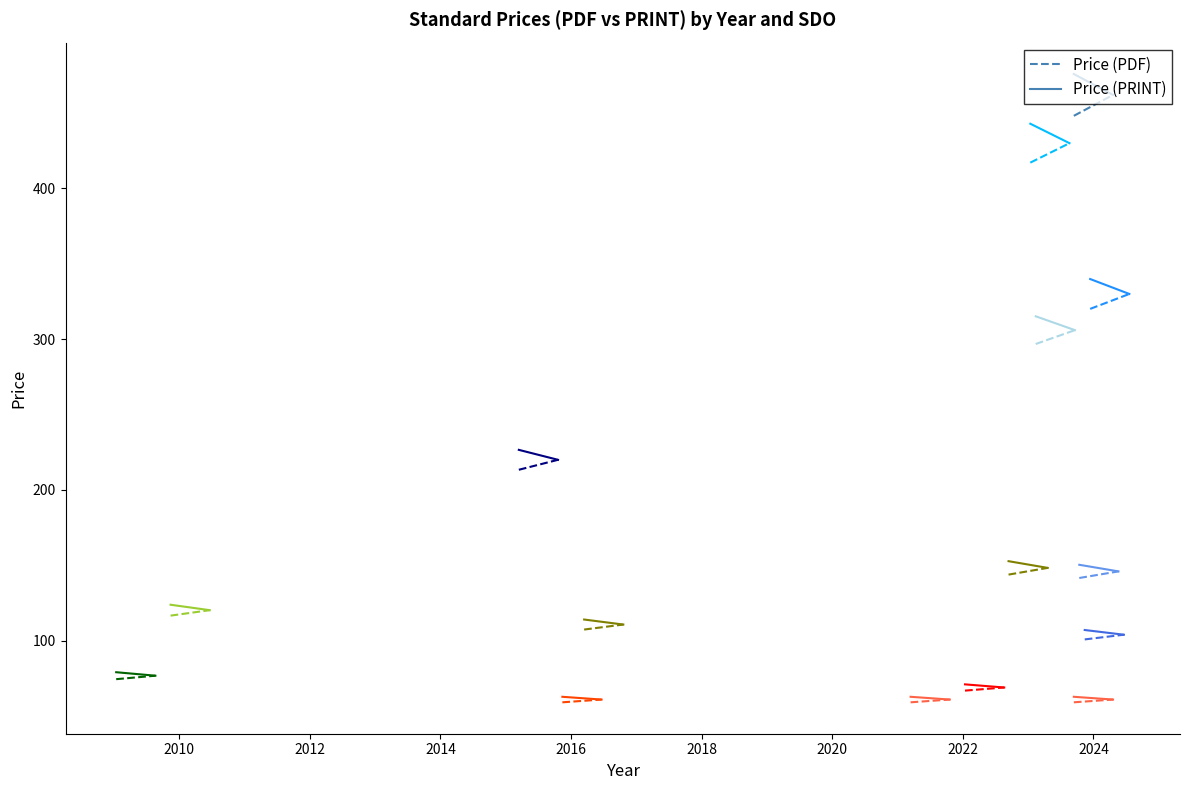

Rank the series by their average value, from highest to lowest.

Price (PRINT), Price (PDF)